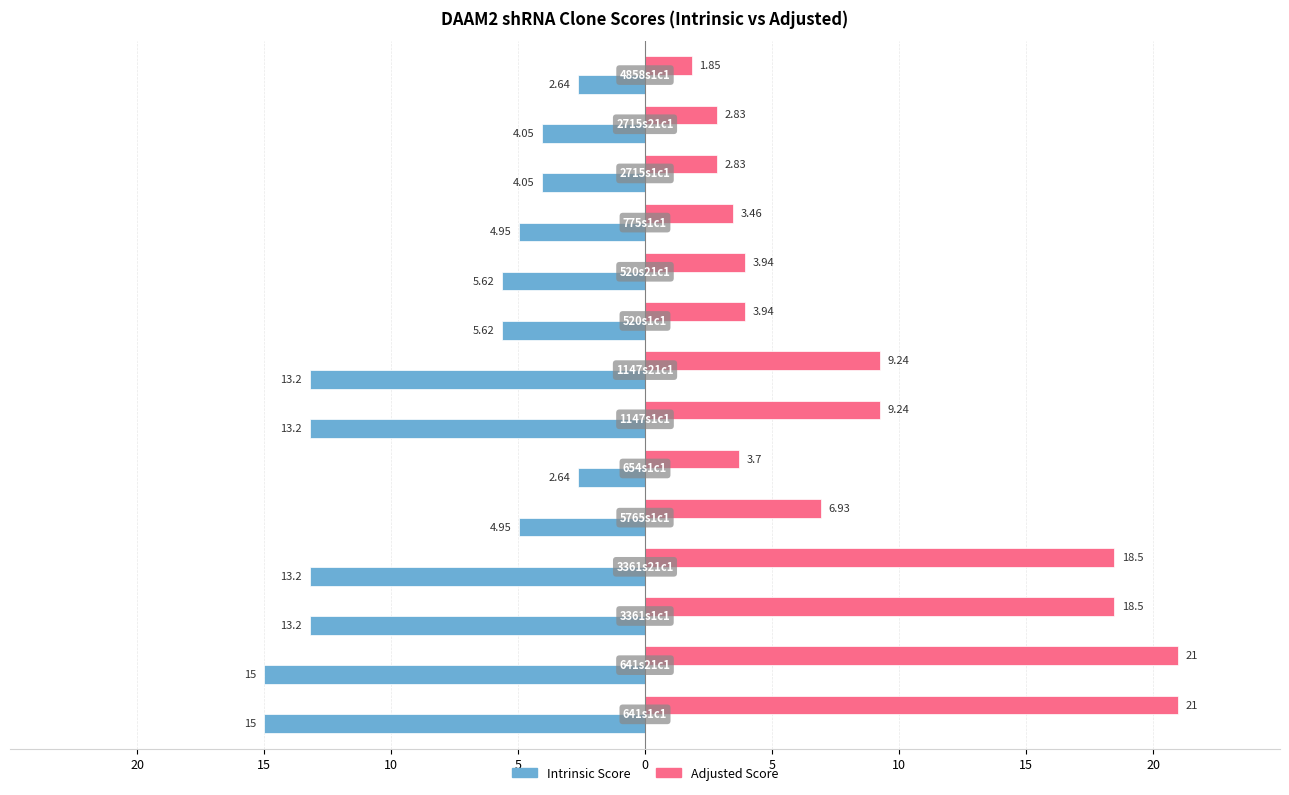

What are all the series names shown in the legend?

Intrinsic Score, Adjusted Score